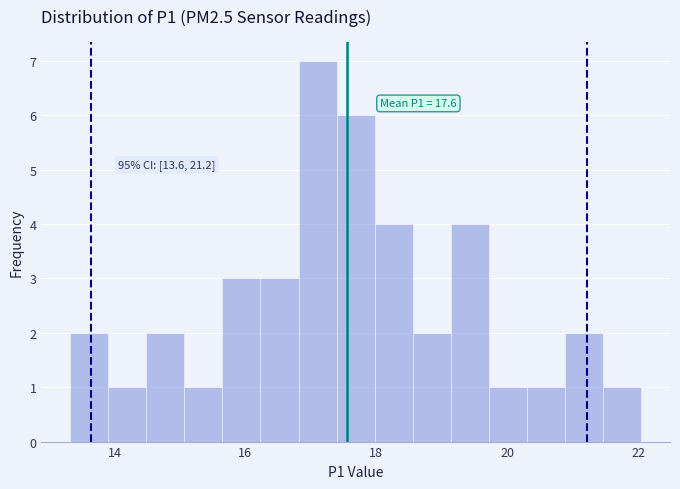

Around what value on the x-axis is the tallest bar? Give the approximate position of its centre, as read against the axis.

17.2